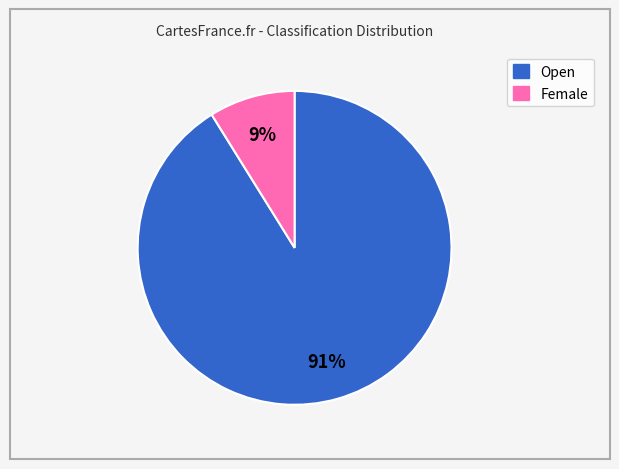

Combined, do Female and Open account for over 50%?

Yes